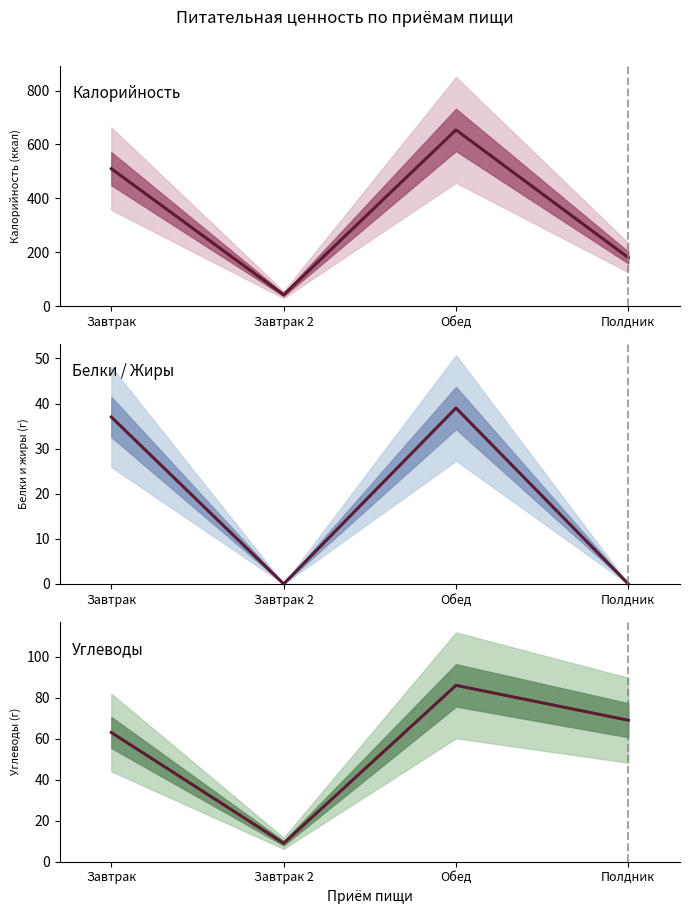

True or false: Белки / Жиры and Углеводы intersect in this chart.

False